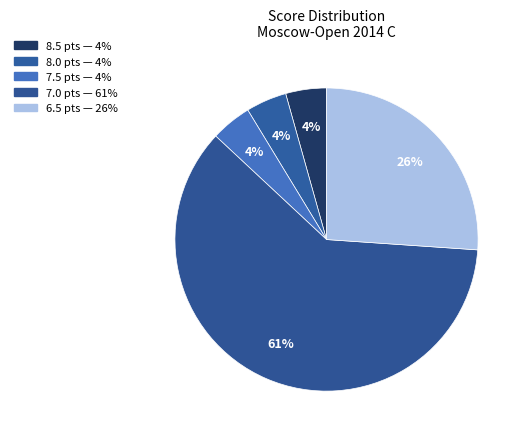

Count the number of slices in the pie.

5